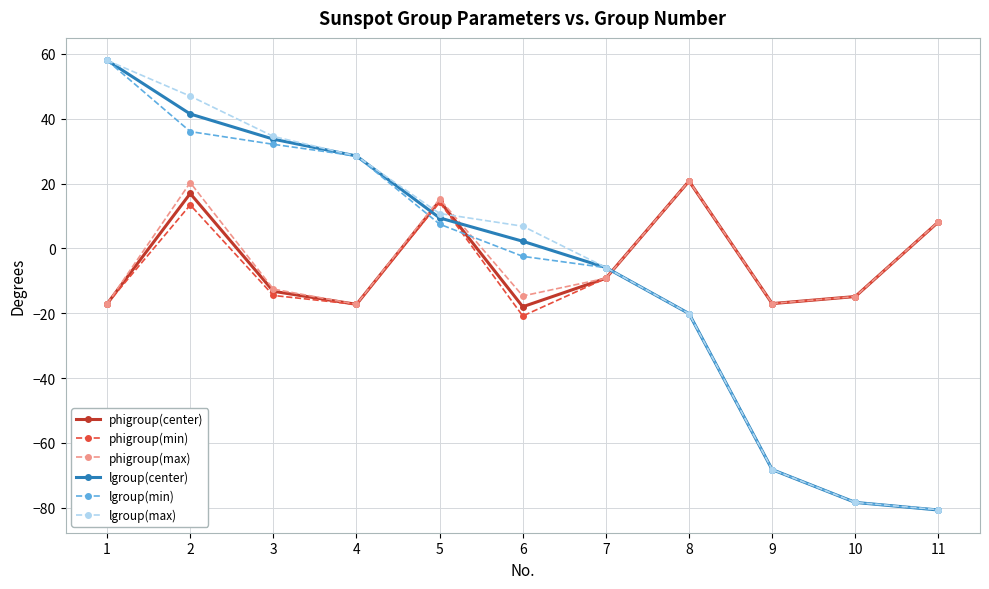

How many intersections are there between lgroup(min) and phigroup(center)?

3